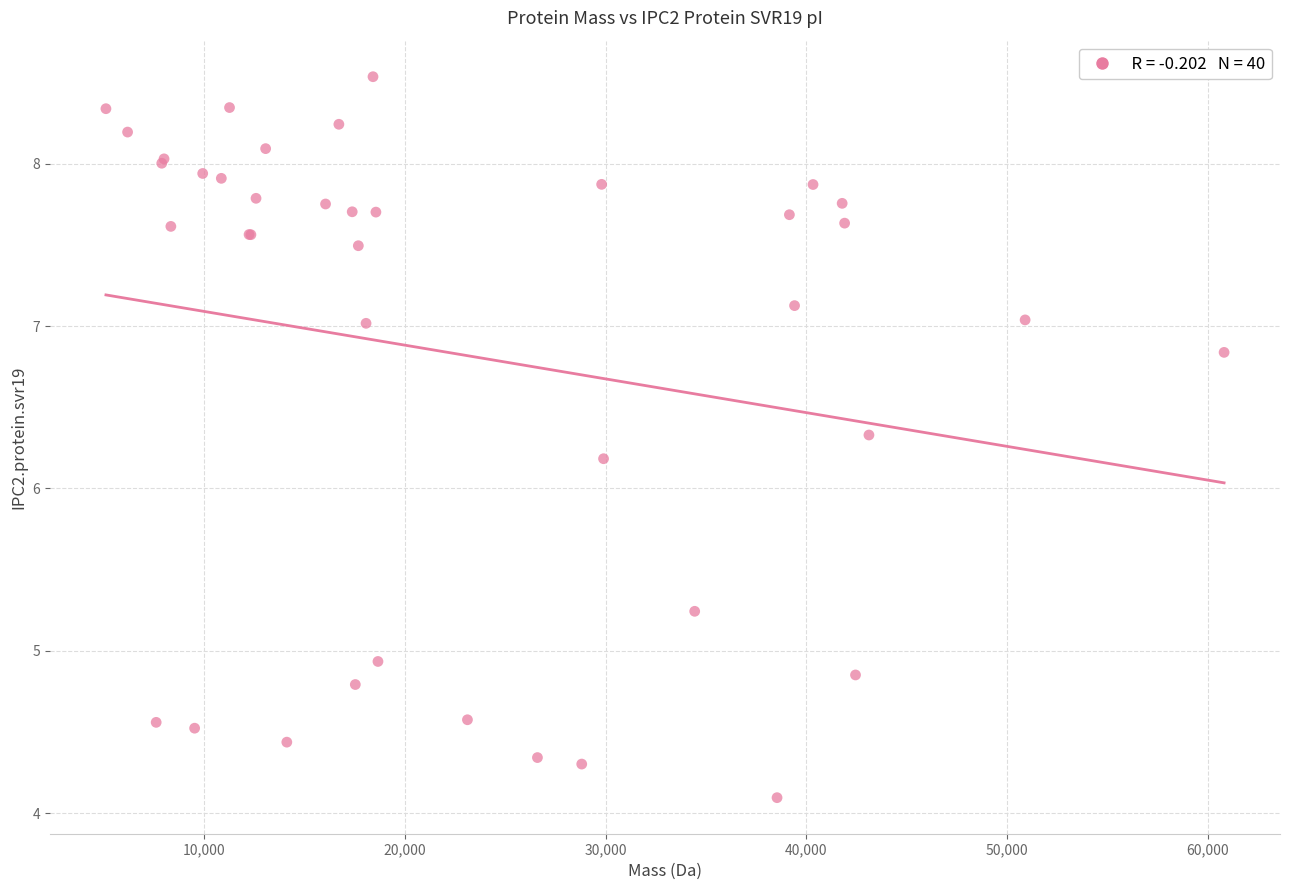

What Y value in the scatter plot is closest to 6?

6.2